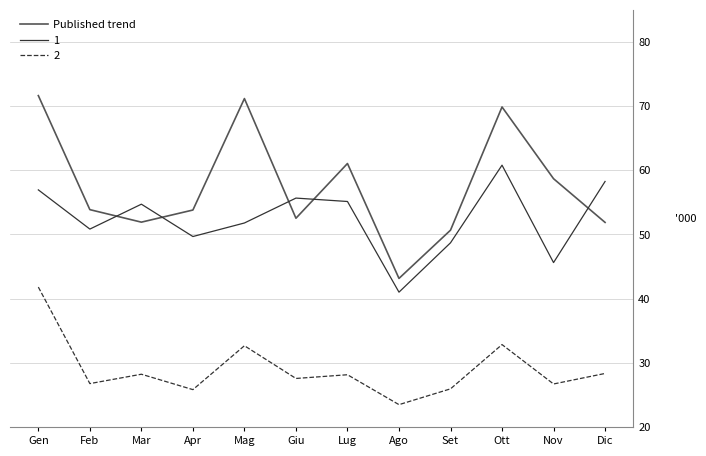

What is the label of the 12th point from the right?

Gen